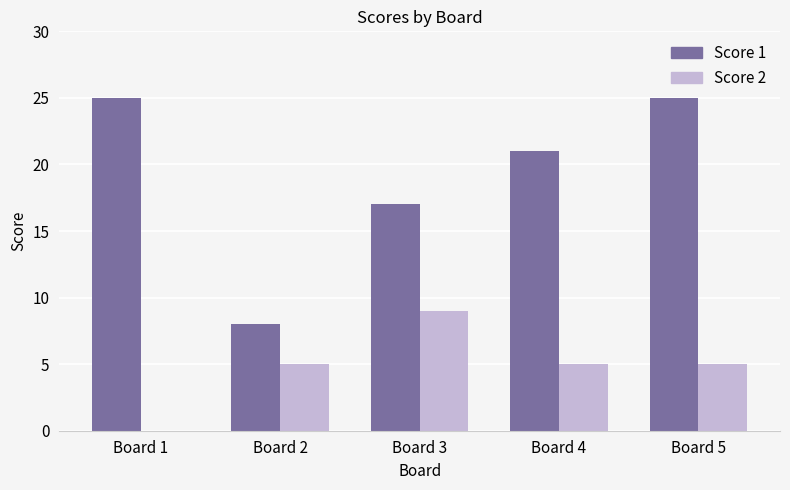

Where does the Score 1 series first go above 21?

Board 1